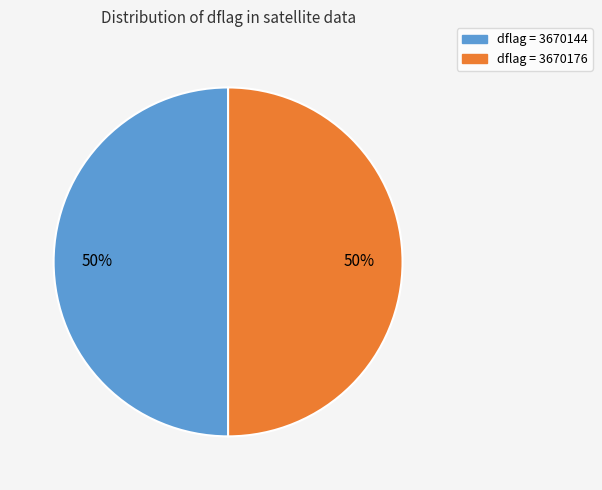

How many slices are in this pie chart?

2